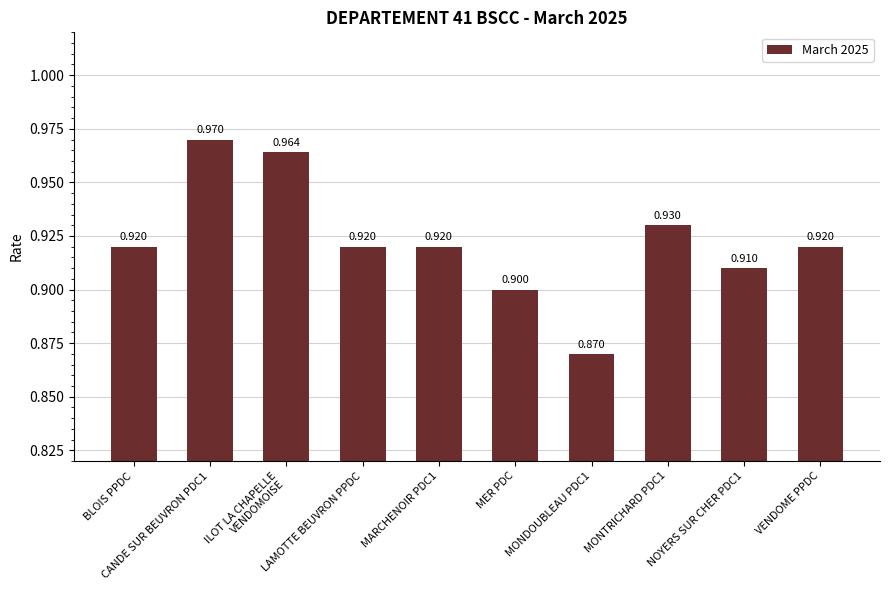

Which has a higher value, MONTRICHARD PDC1 or ILOT LA CHAPELLE
VENDOMOISE?

ILOT LA CHAPELLE
VENDOMOISE